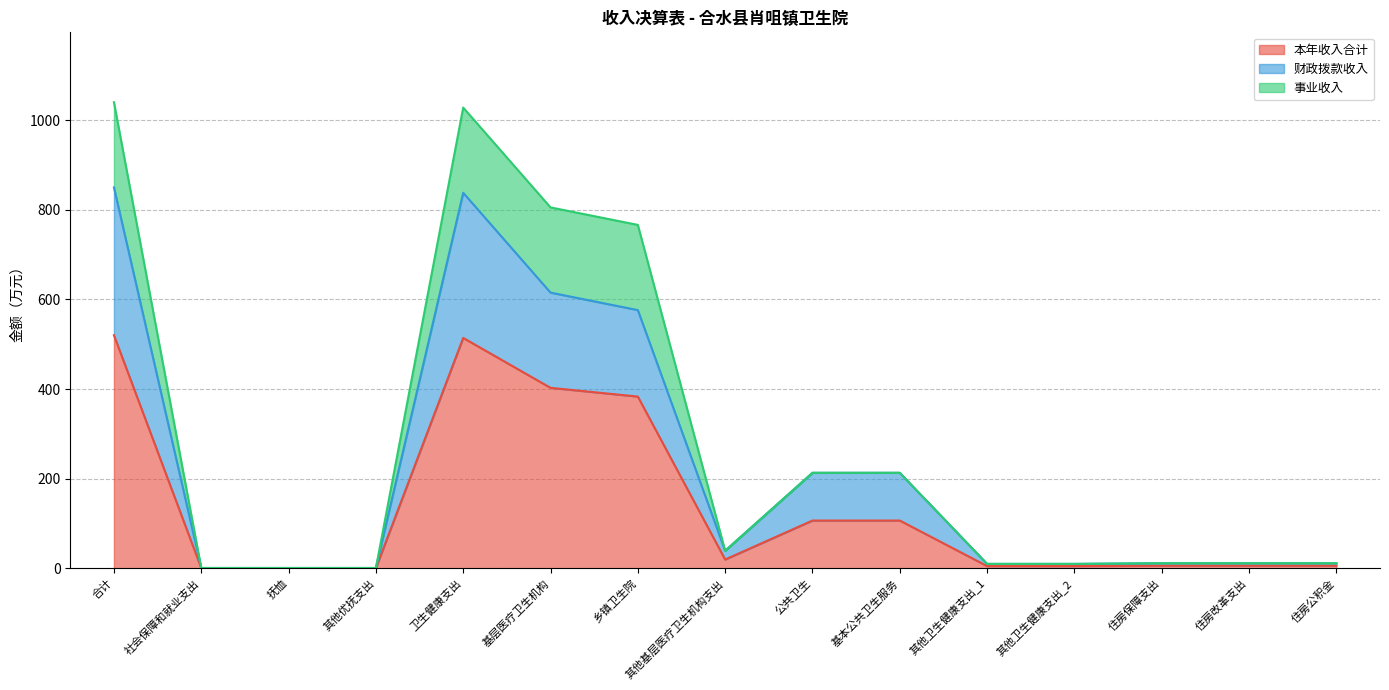

Which category has the highest value across all series?

合计